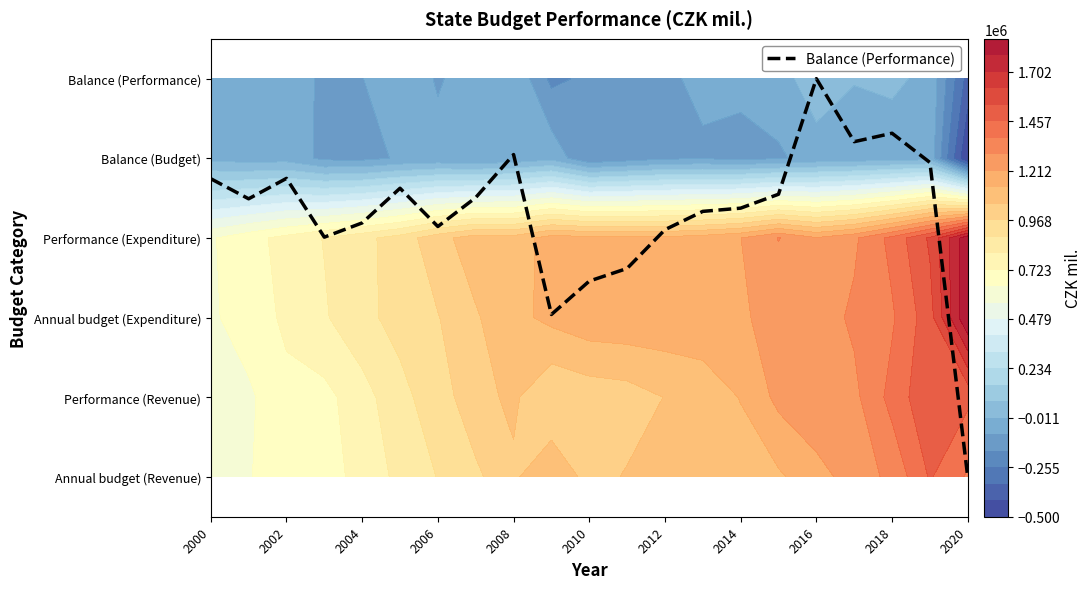

The value at 2018 is 4.3. True or false?

True